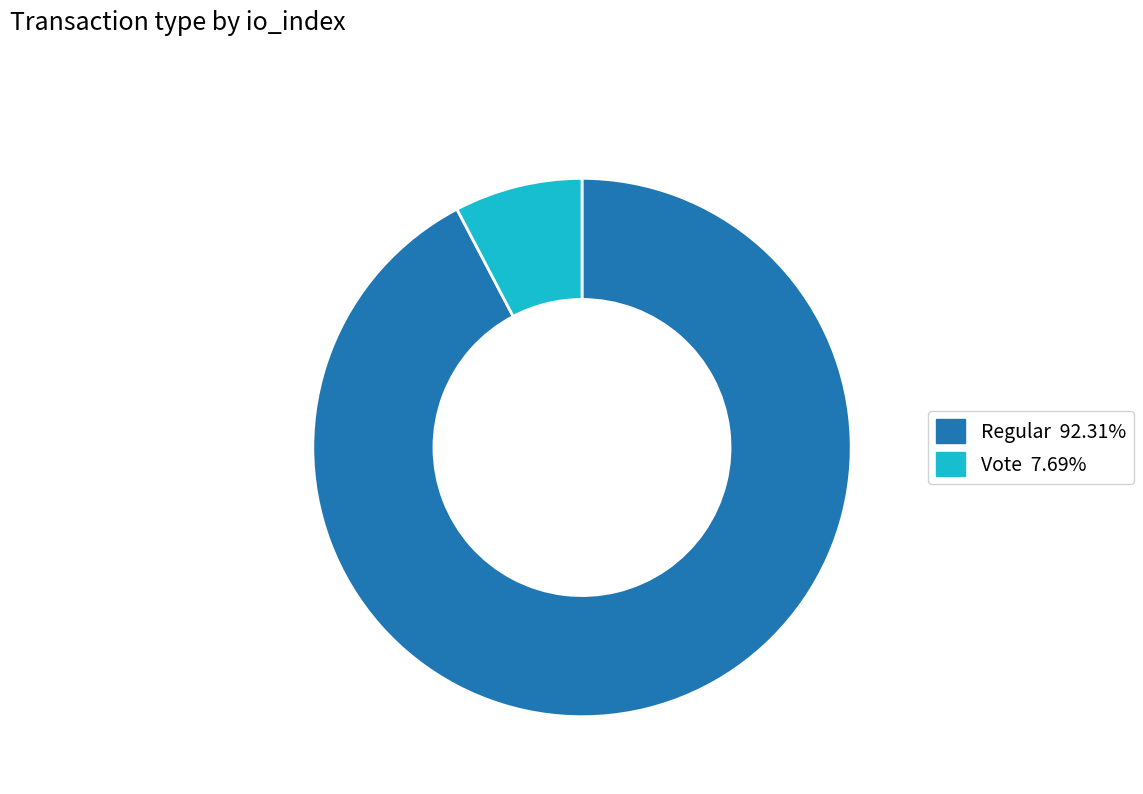

Does any single category account for the majority?

Yes